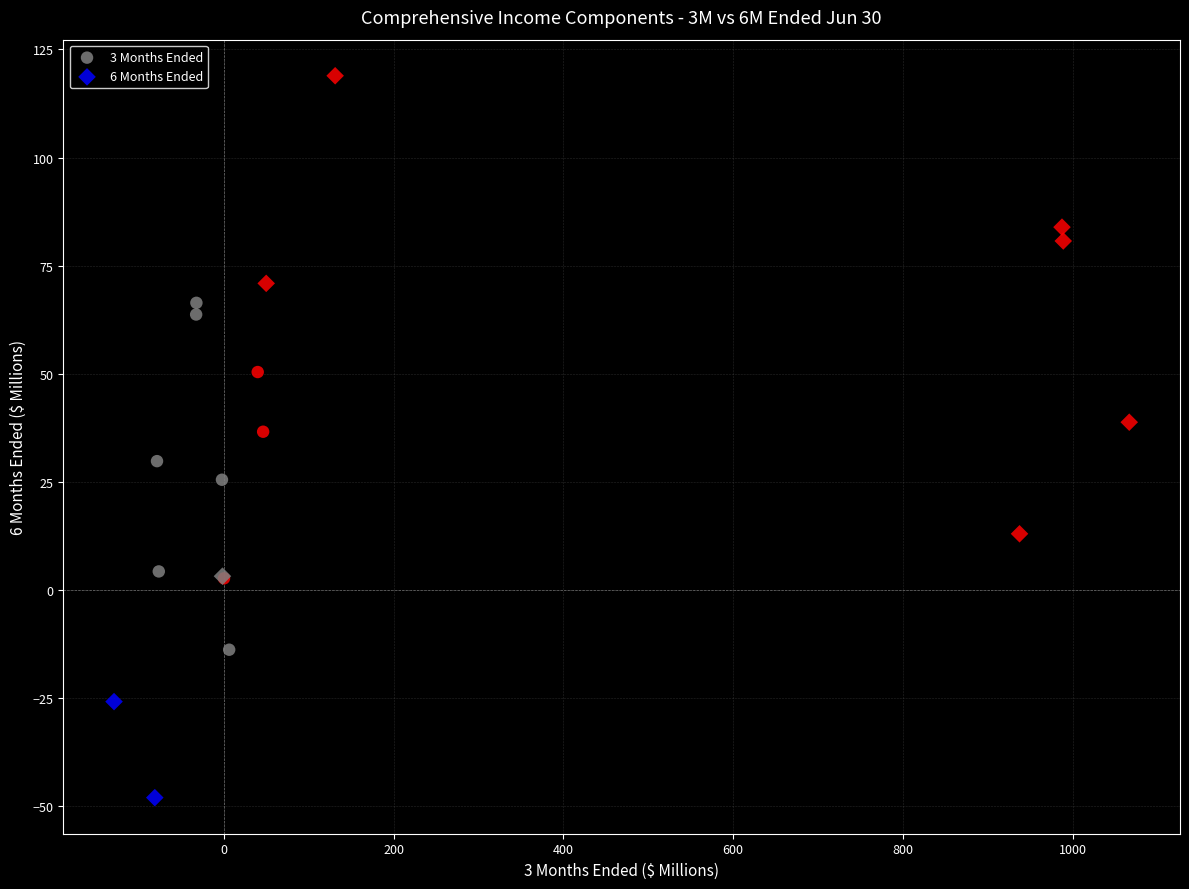

Which series has the widest spread of Y values?

6 Months Ended